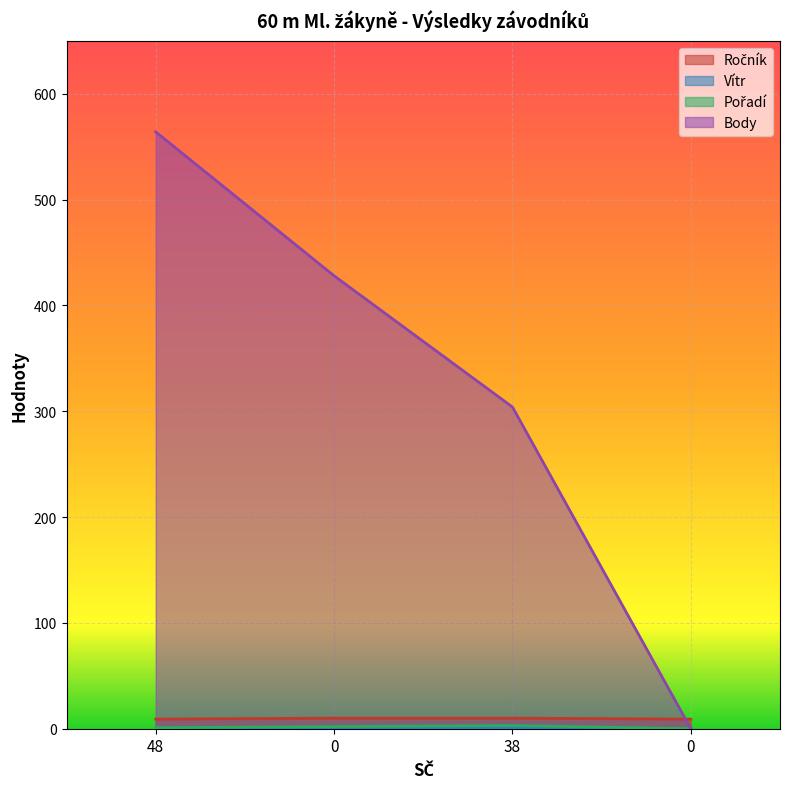

Where is Pořadí nearest to the value 1?

48